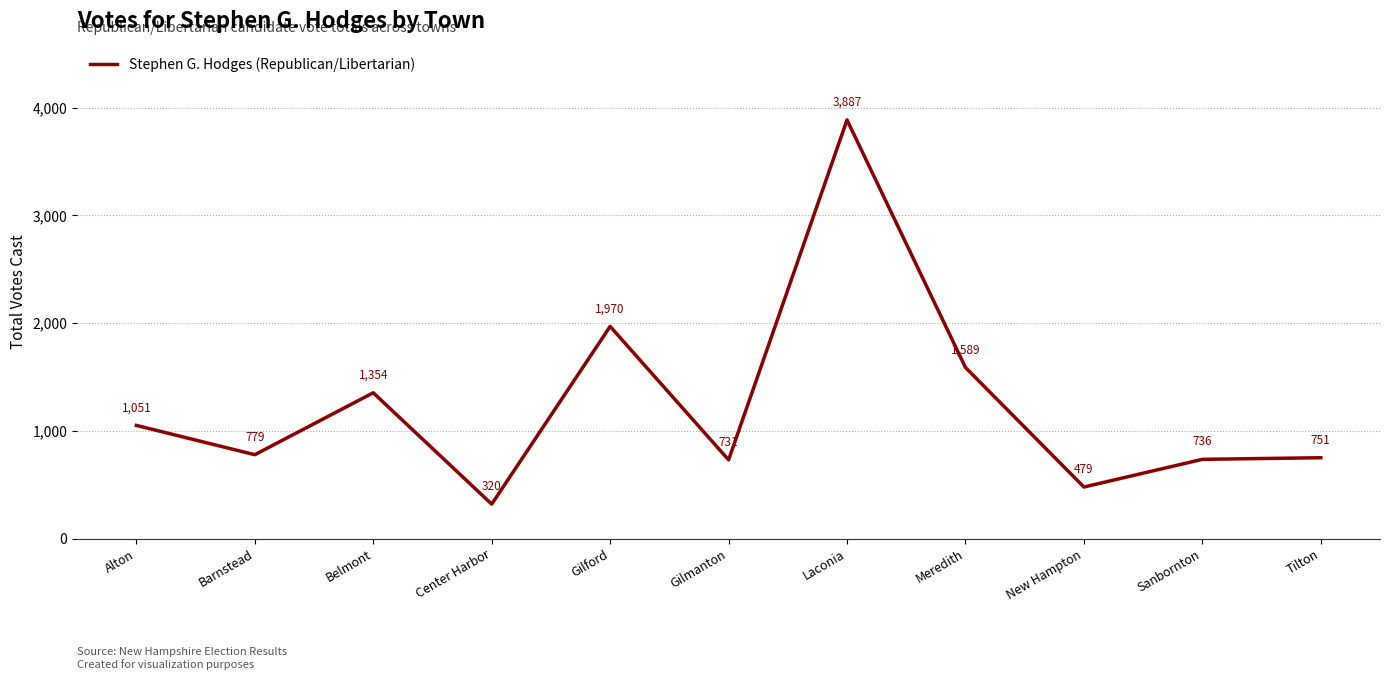

How many interior local valleys (lower than both neighbors) does the data have?

4